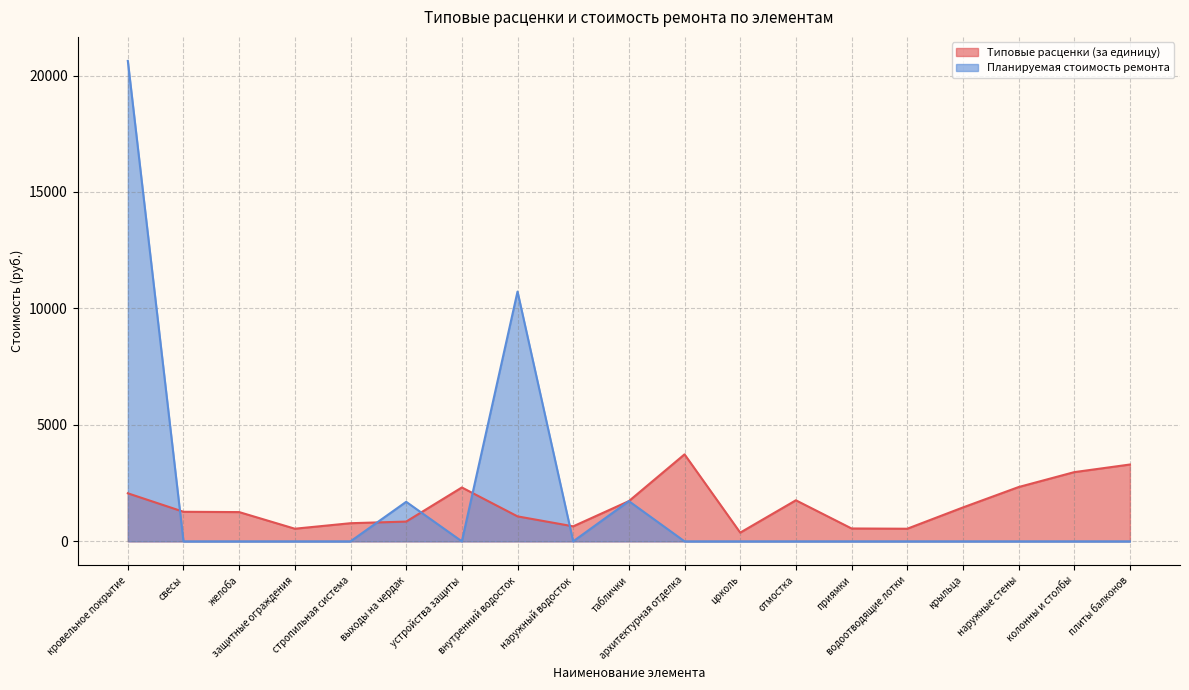

How many data points in Типовые расценки (за единицу) are above 1269?

10